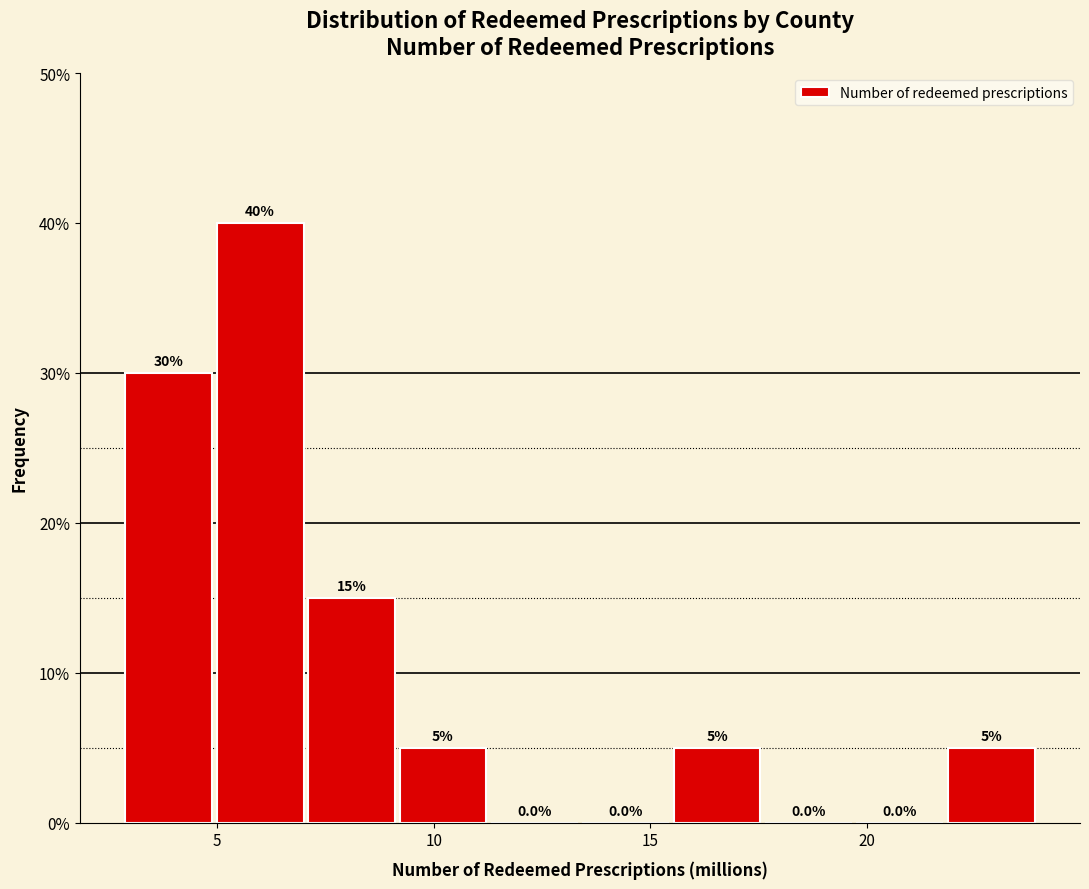

Reading left to right, list every bar in this chart as the range it spans on the x-axis followed by its height. The bar edges are not printed on the chart, so give them approximately, as read against the axis.

3.0 to 5.0: 30.0
5.0 to 7.0: 40.0
7.0 to 9.0: 15.0
9.0 to 11.5: 5.0
11.5 to 13.5: 0.0
13.5 to 15.5: 0.0
15.5 to 17.5: 5.0
17.5 to 20.0: 0.0
20.0 to 22.0: 0.0
22.0 to 24.0: 5.0